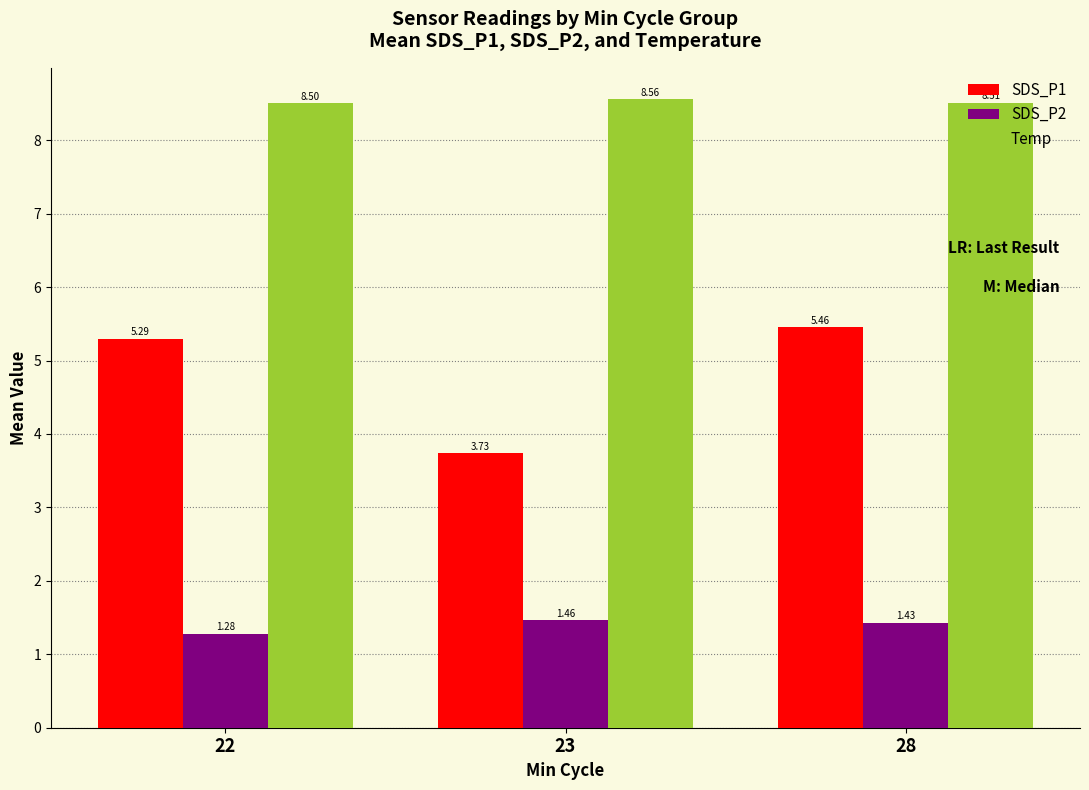

Is it true that SDS_P1 equals 7.3 at 22?

False